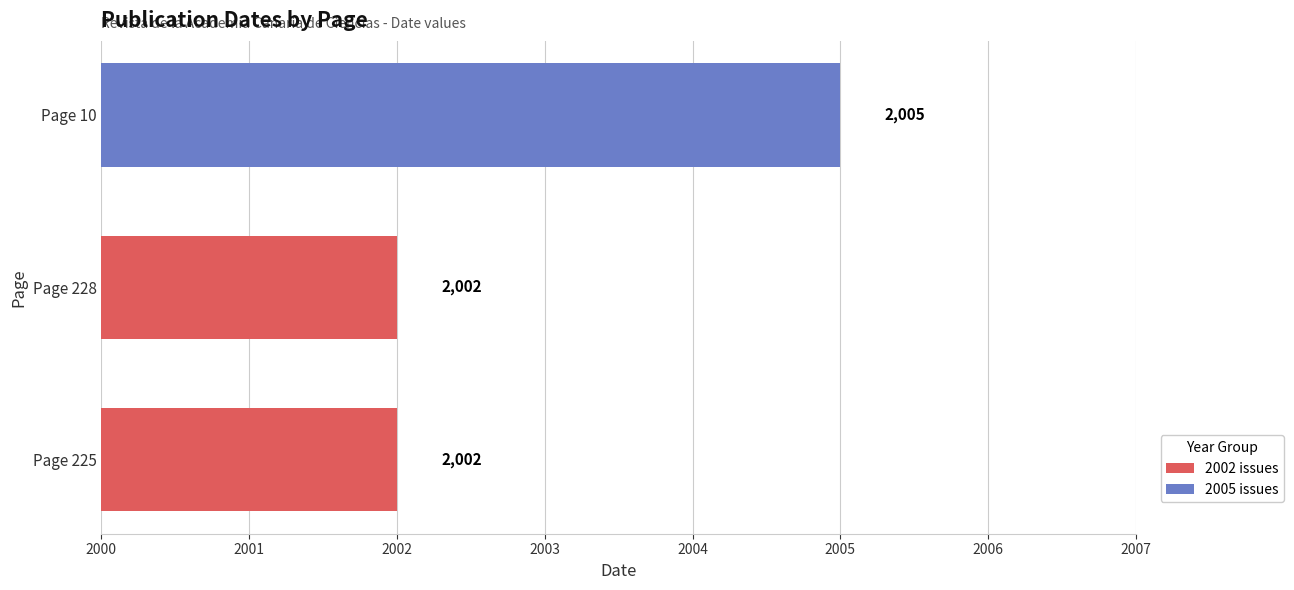

What is the change in value from Page 225 to Page 10?

+3